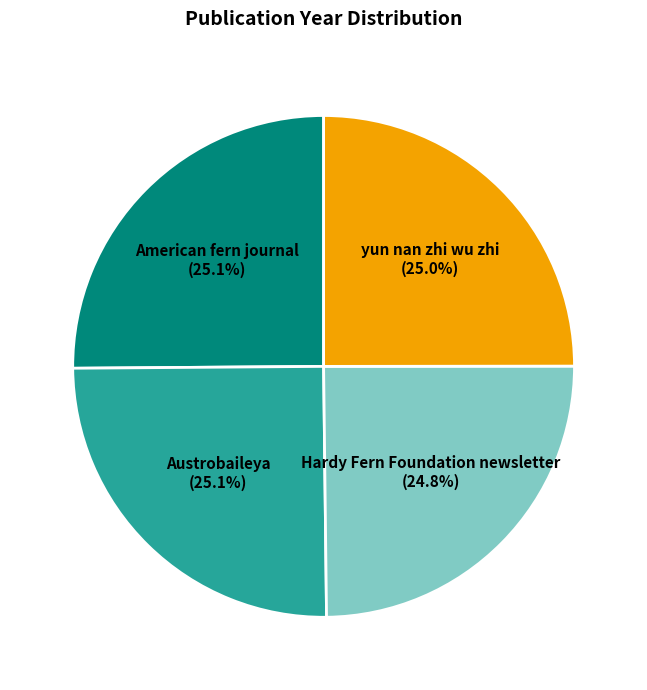

What is the ratio of the value at yun nan zhi wu zhi to the value at Hardy Fern Foundation newsletter?

1.0